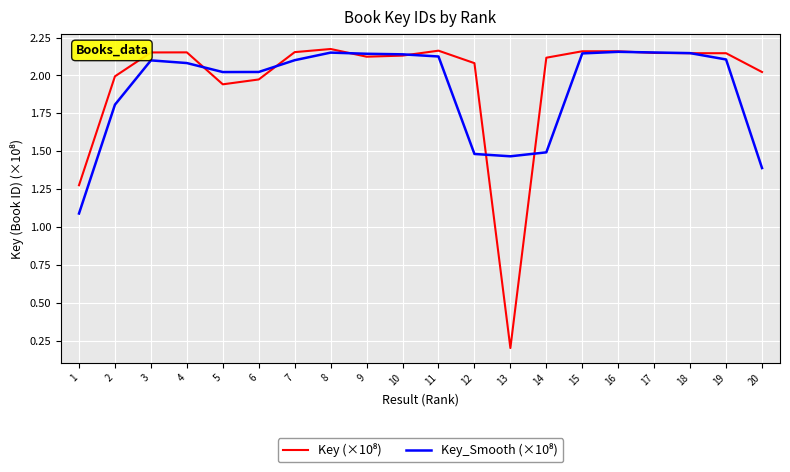

What is the total value across all series at 8?

4.3